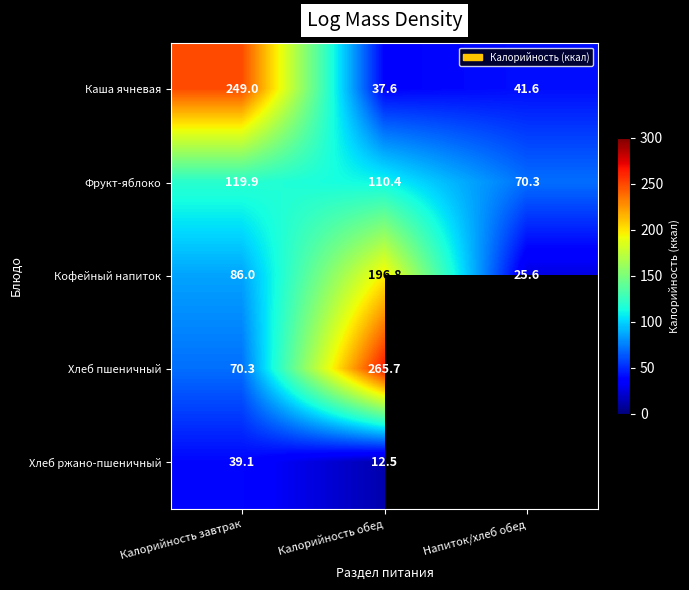

How many data points in Кофейный напиток are less than 86?

1